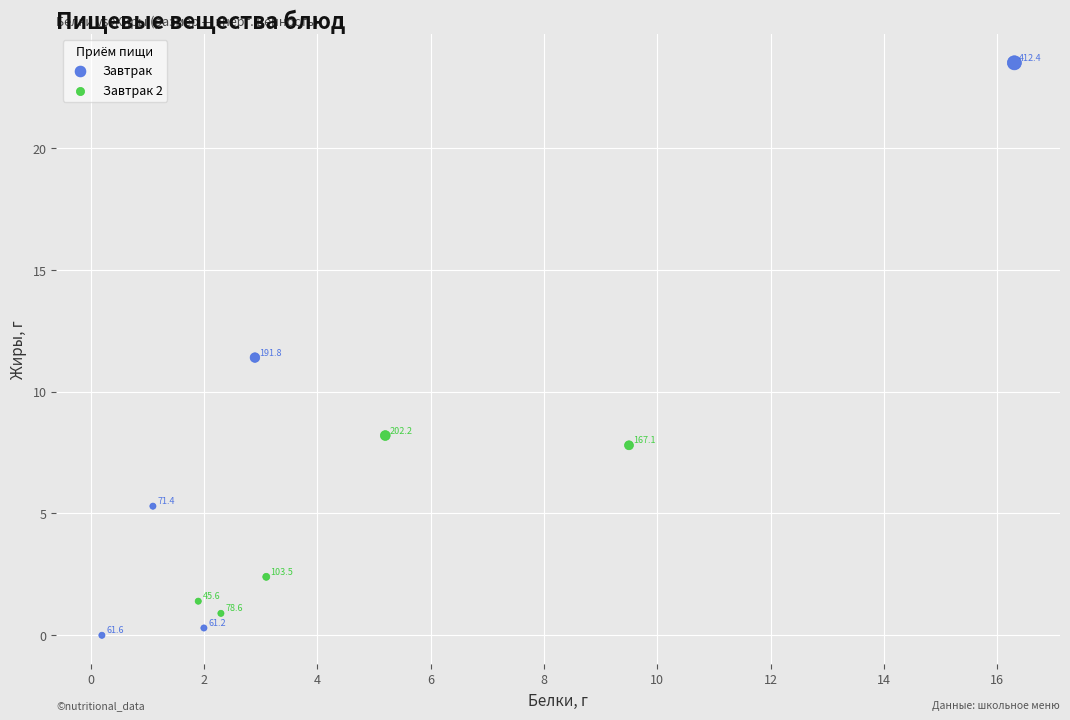

Which series has the largest Y range (max minus min)?

Завтрак